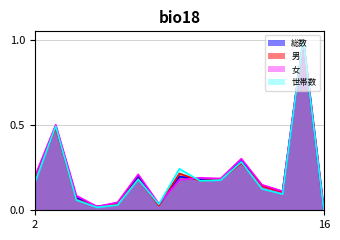

Is it true that 女 equals 0.1 at 2?

False